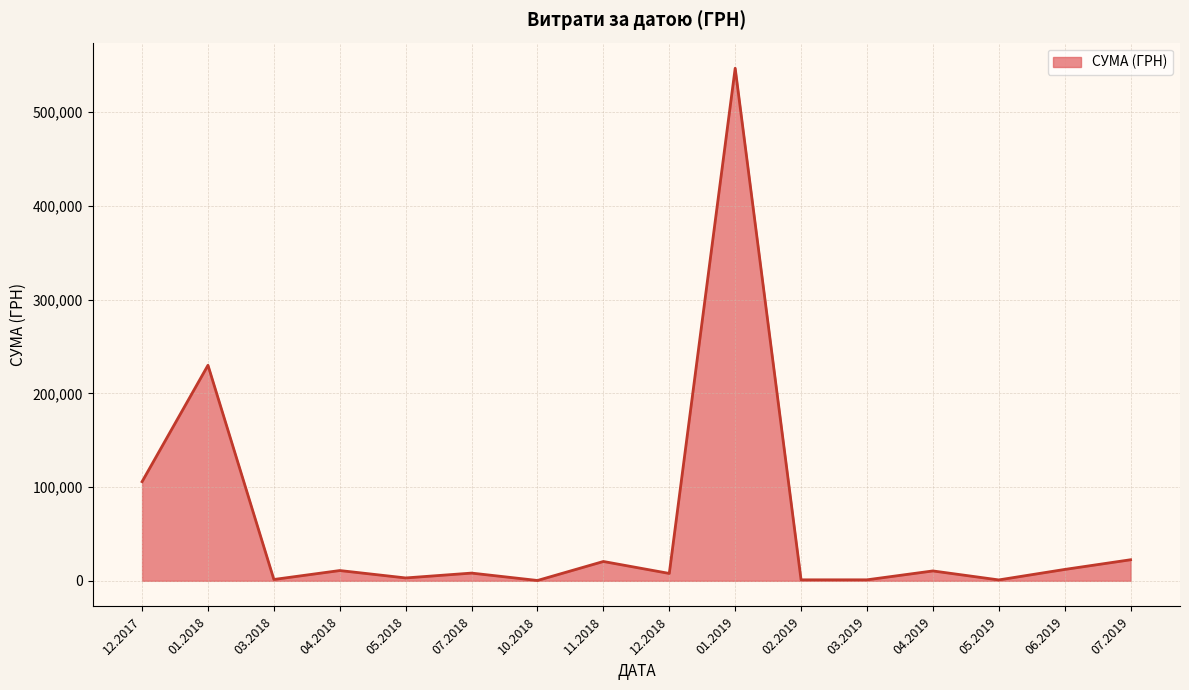

What is the difference between the maximum and minimum values?

546569.7